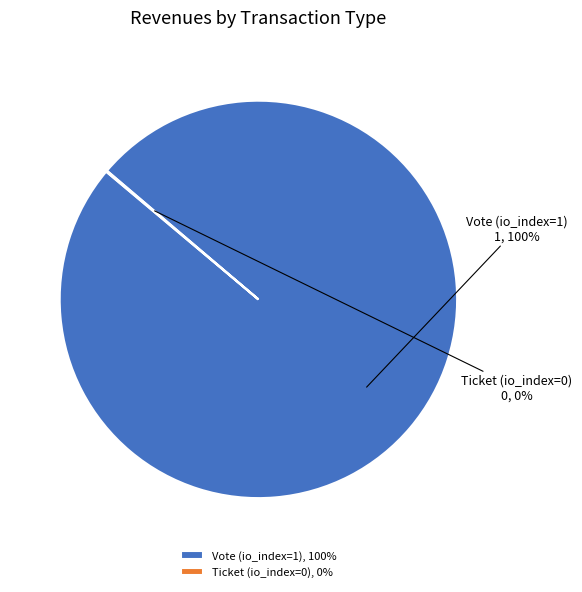

Is Vote (io_index=1), 100% the majority of the pie?

Yes